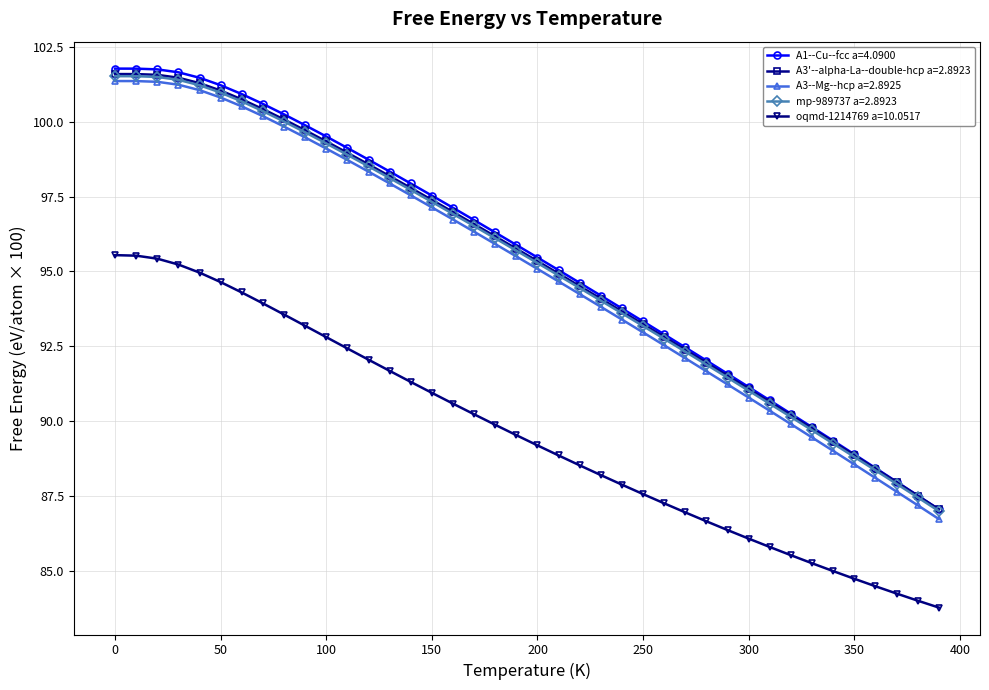

Which series has the largest range (max minus min)?

A1--Cu--fcc a=4.0900